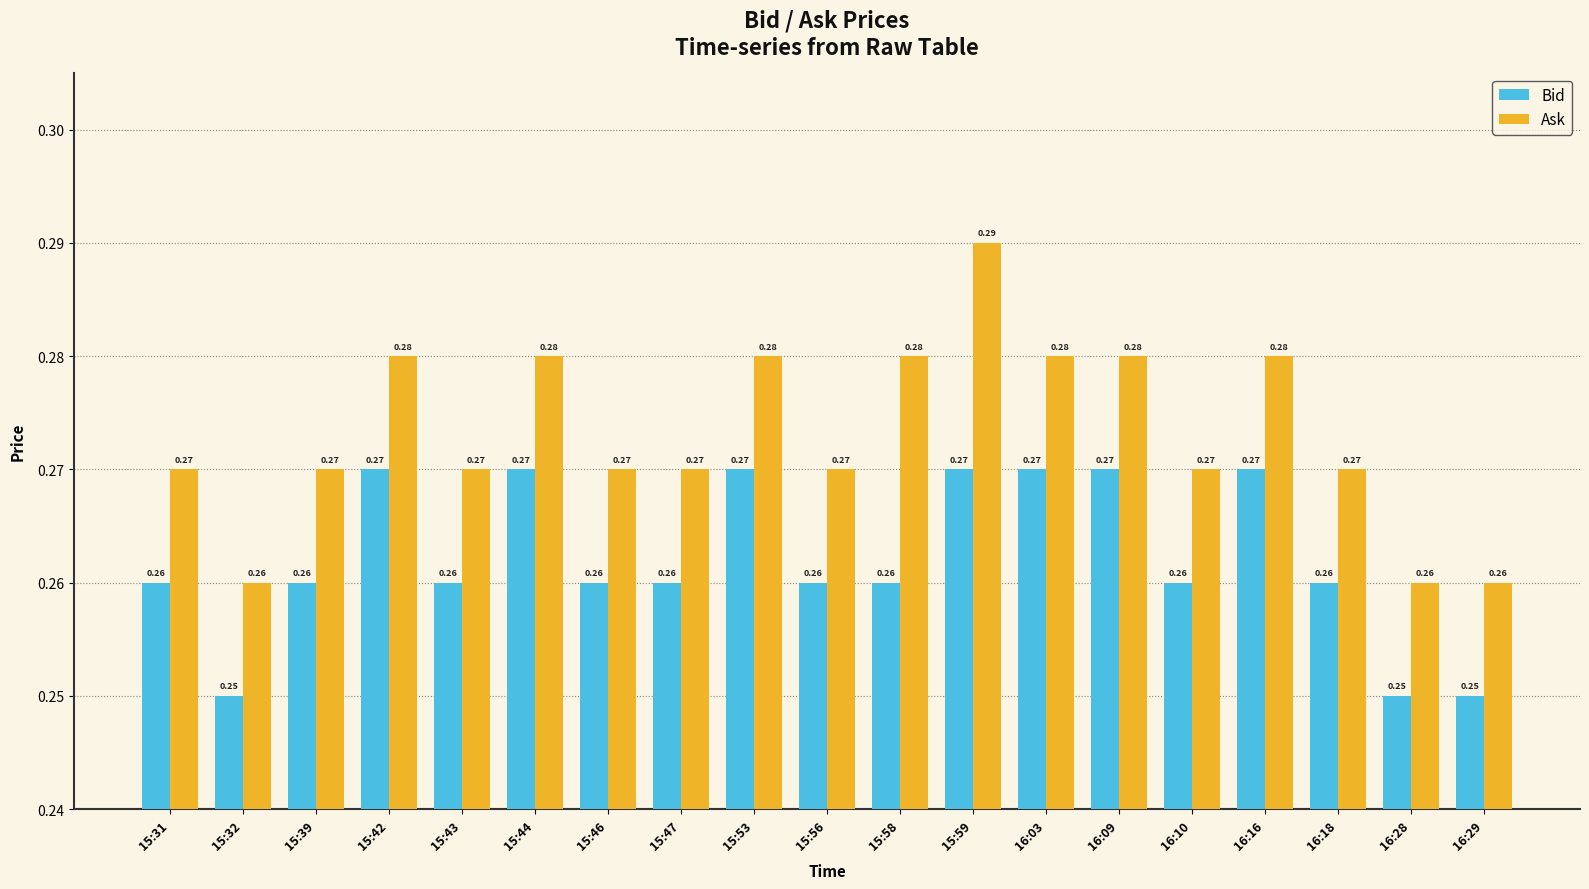

At 15:56, list the series in order from largest to smallest.

Ask, Bid